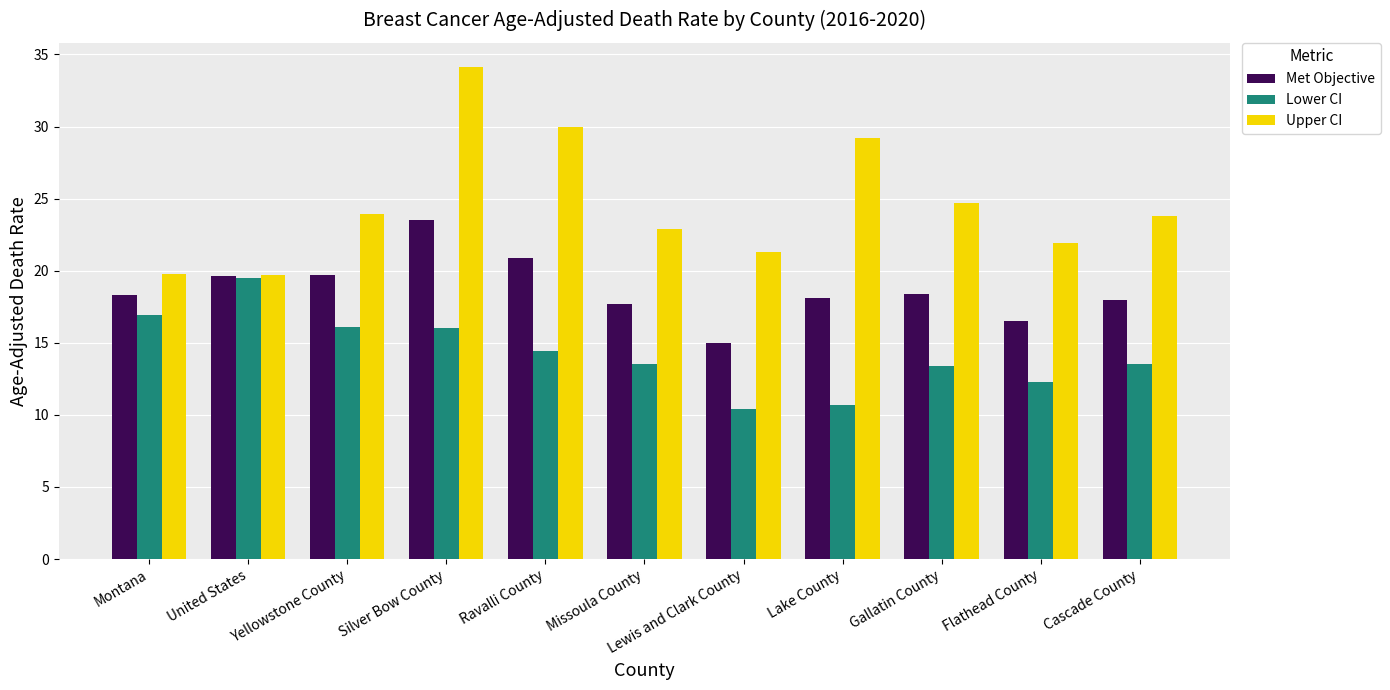

Rank the series by their maximum value, from highest to lowest.

Upper CI, Met Objective, Lower CI